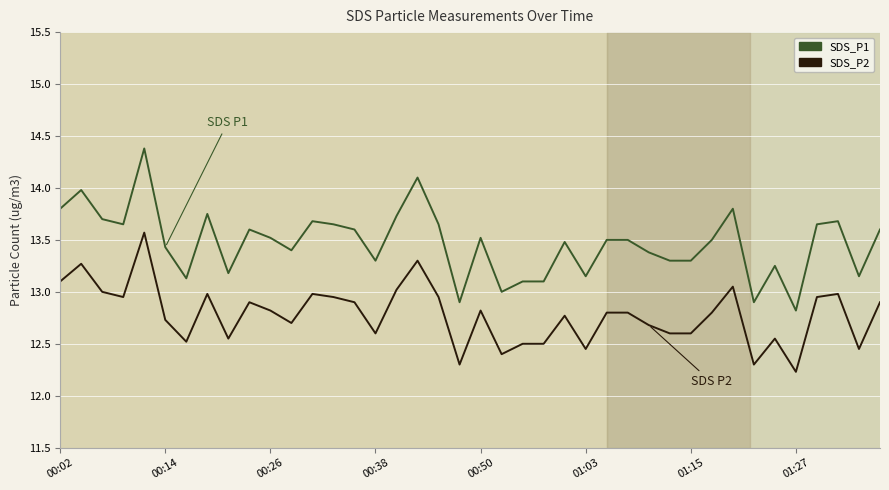

True or false: SDS_P2 has more than 1 interior local peaks.

True